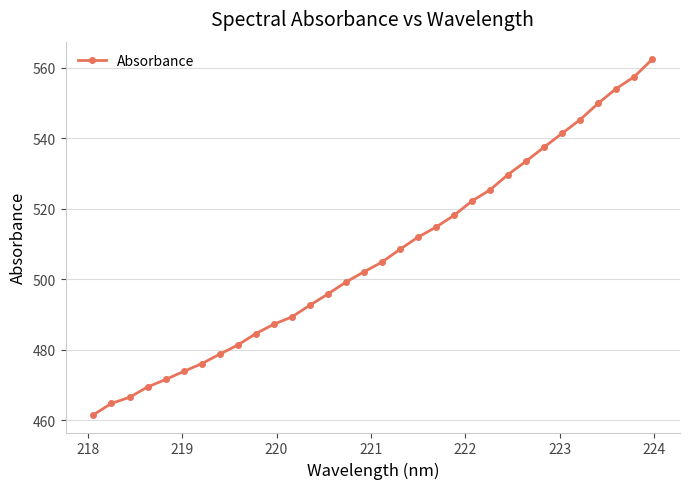

What is the maximum value shown in the chart?

562.4